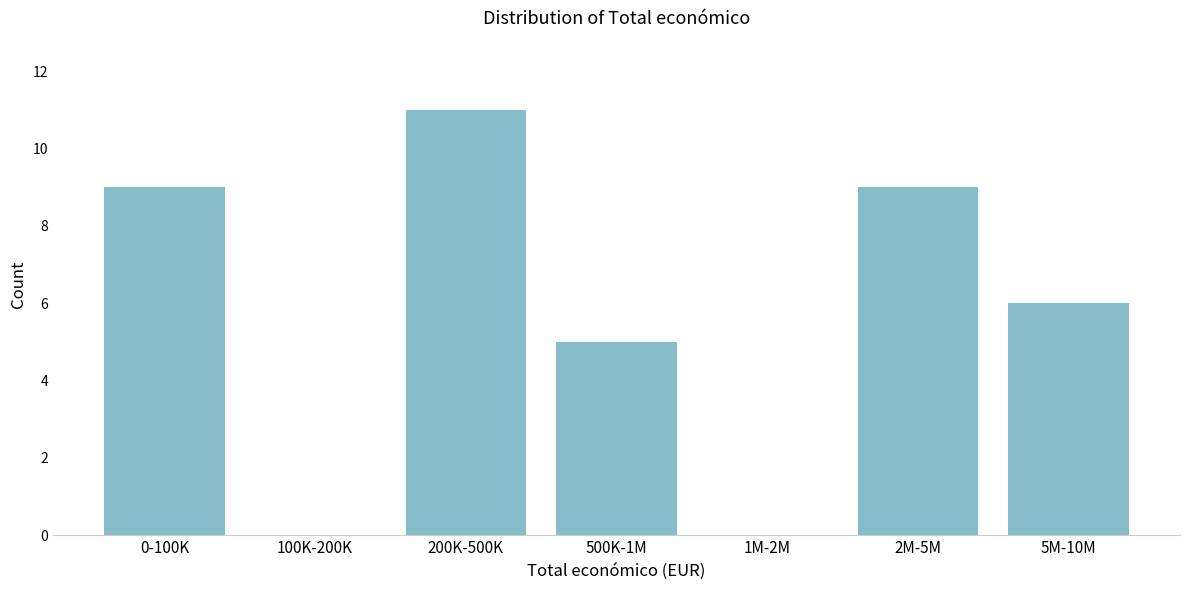

Reading left to right, extract all data points from this chart.

0-100K=9	100K-200K=0	200K-500K=11	500K-1M=5	1M-2M=0	2M-5M=9	5M-10M=6